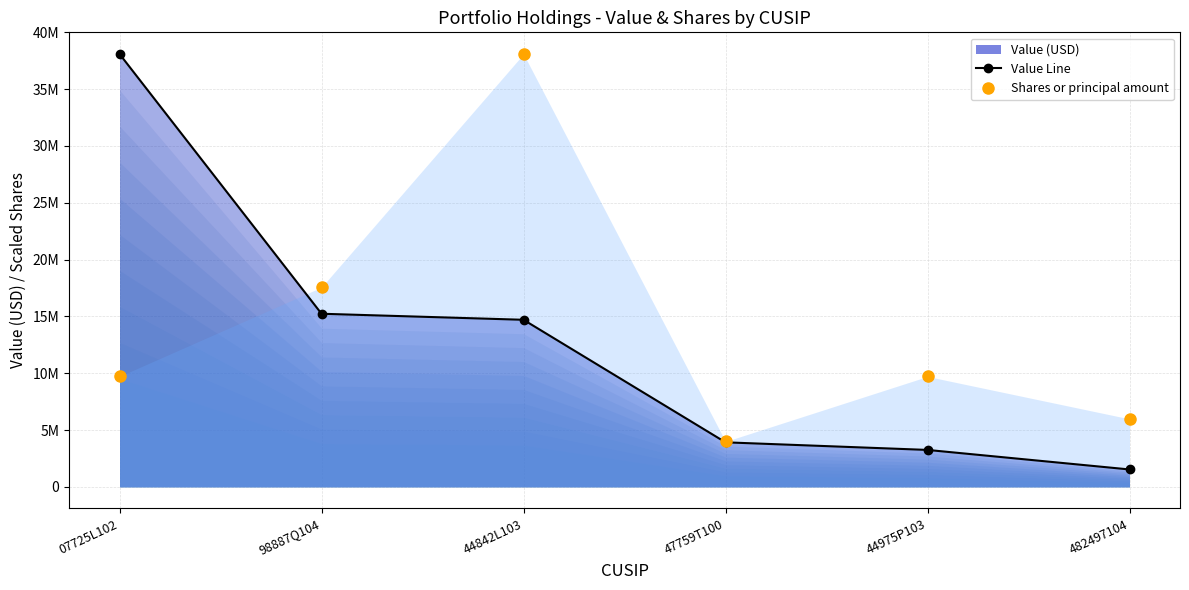

How many intersections are there between Shares or principal amount and Value?

1